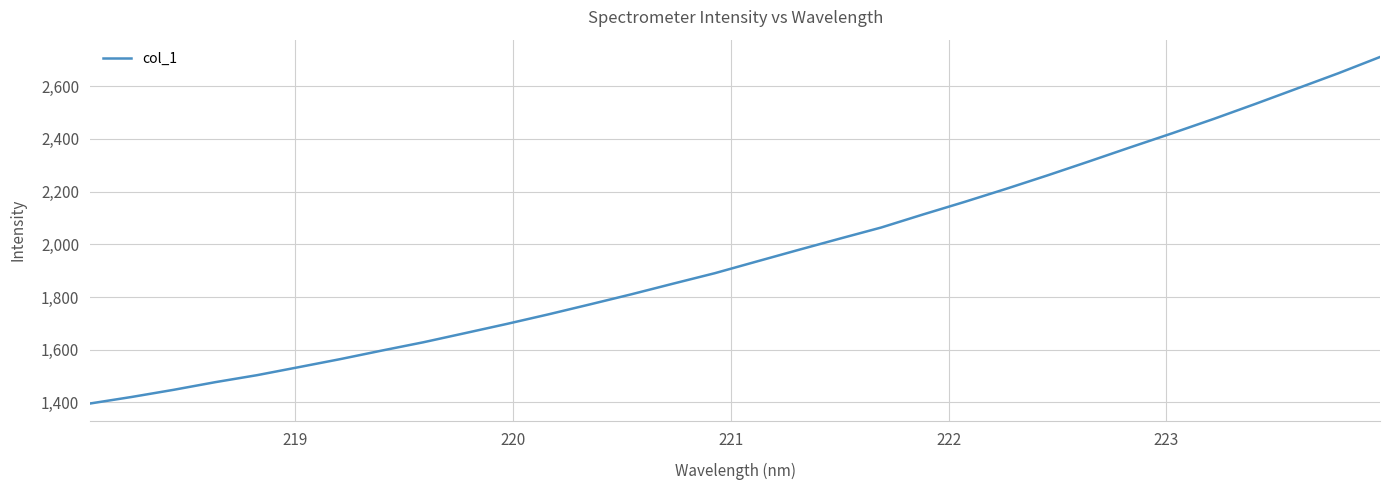

What is the difference between the maximum and minimum values?

1314.6